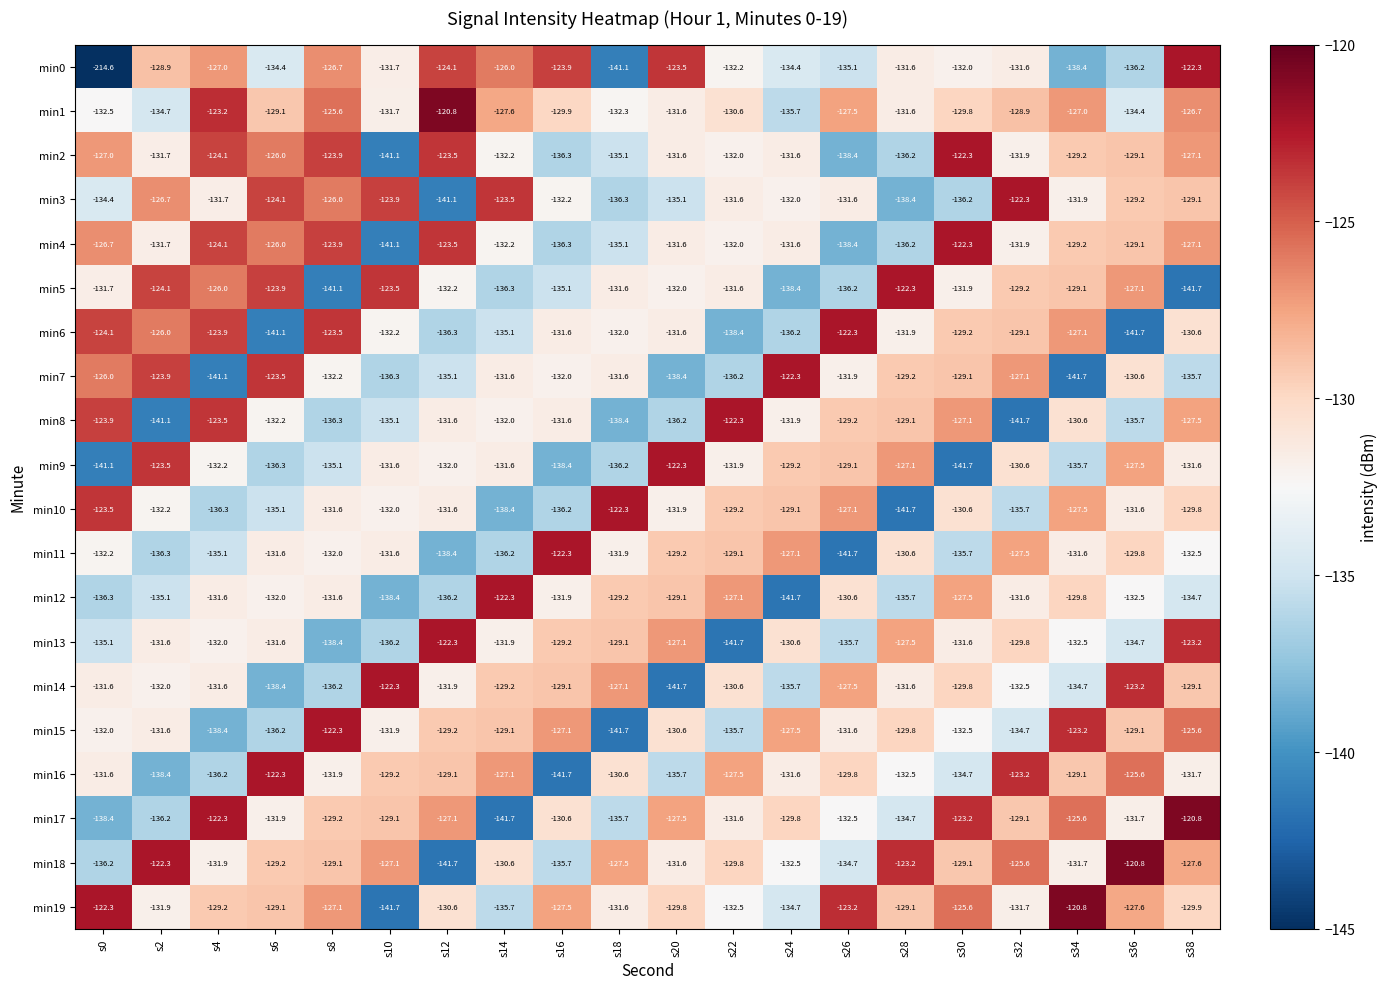

True or false: min18 has a value of -52.2 at s36.

False